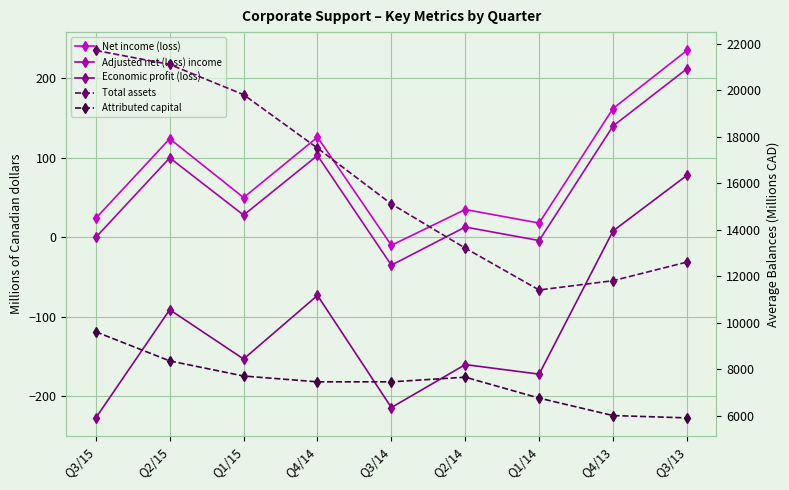

How many negative values does the Adjusted net (loss) income series have?

2